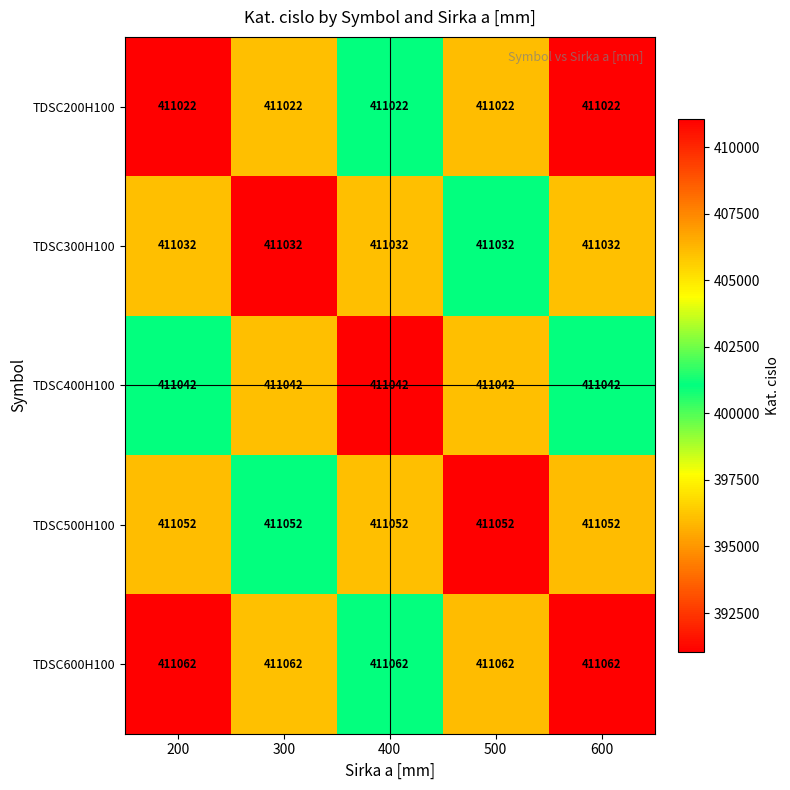

What is the average value of the TDSC500H100 series?

411052